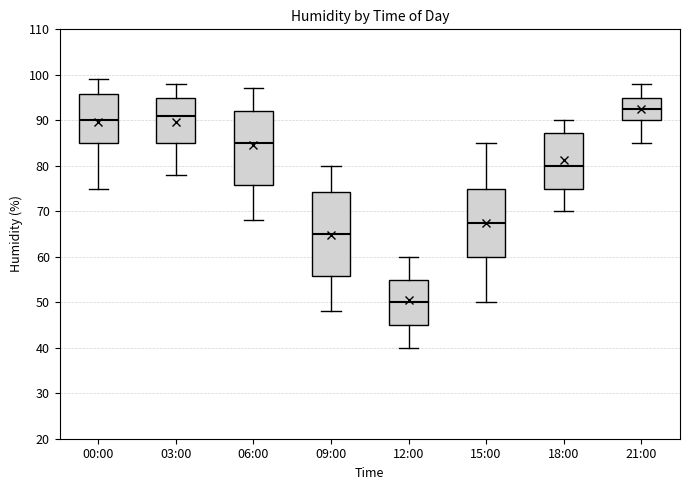

Where does the median line of the box for 12:00 sit on the y-axis? The values are not printed on the chart, so give them approximately, as read against the axis.

50